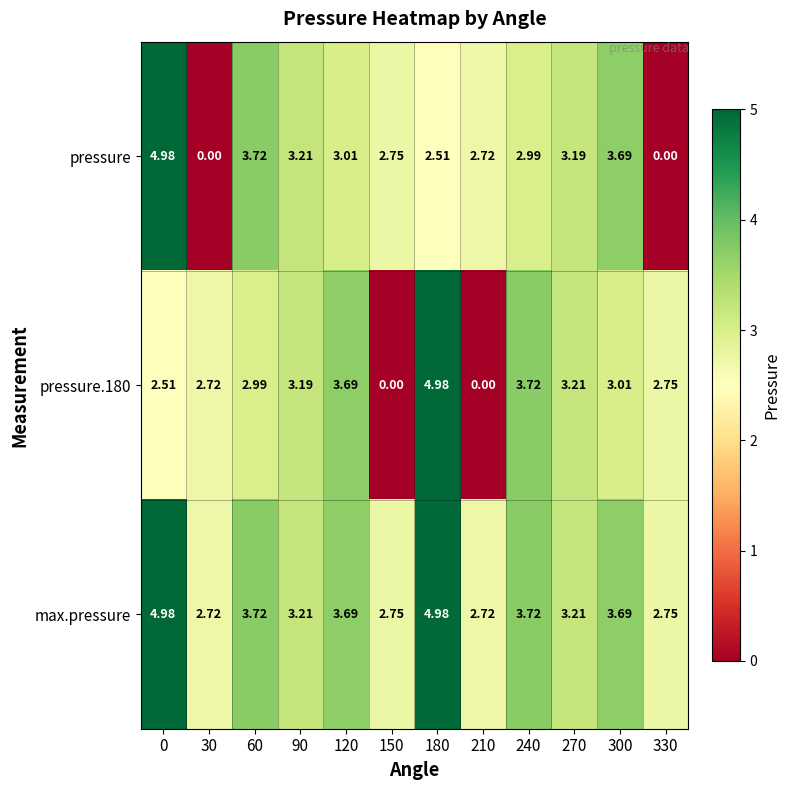

Between 60 and 330, which series saw the biggest shift?

pressure